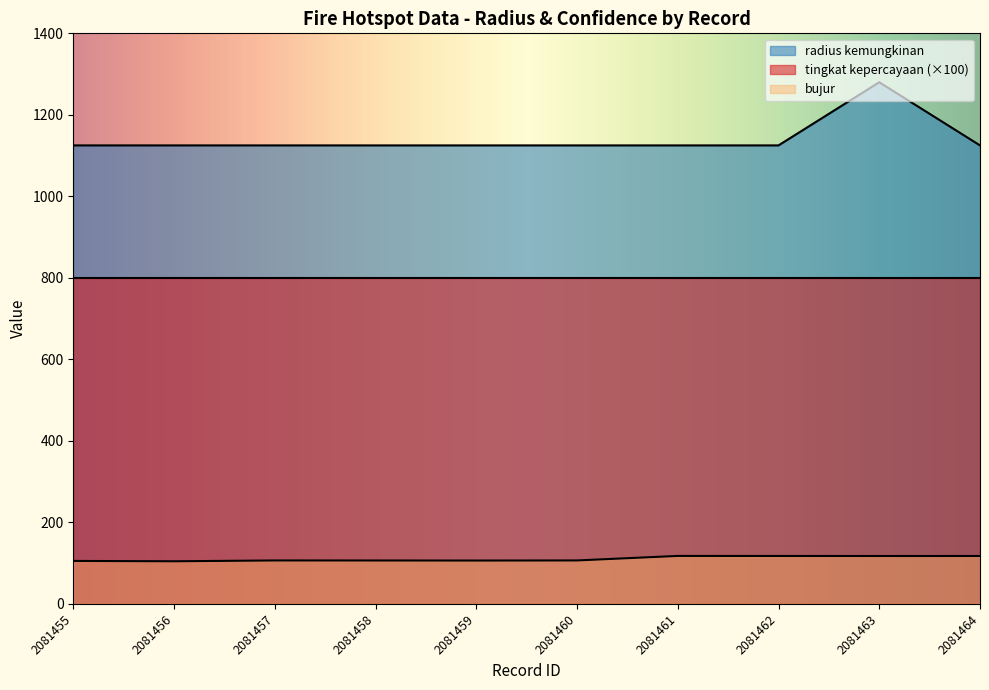

True or false: bujur has a value of 117.6 at 2081462.

True